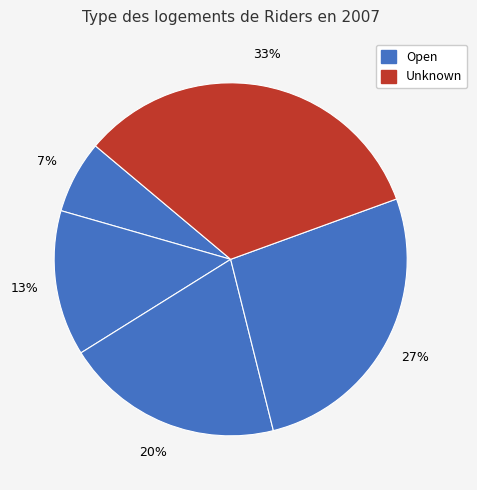

How many segments does this pie chart have?

5